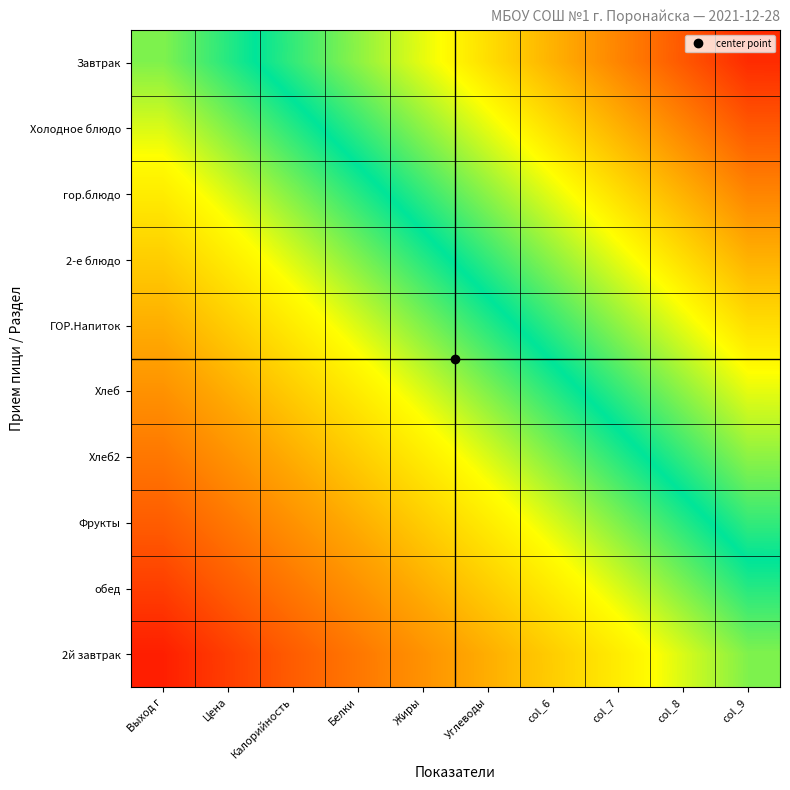

Reading left to right, transcribe all the data shown in this chart.

Завтрак: Выход г=0.0	Цена=0.1	Калорийность=0.2	Белки=0.3	Жиры=0.4	Углеводы=0.5	col_6=0.6	col_7=0.7	col_8=0.8	col_9=0.9
Холодное блюдо: Выход г=-0.1	Цена=0.0	Калорийность=0.1	Белки=0.2	Жиры=0.3	Углеводы=0.4	col_6=0.5	col_7=0.6	col_8=0.7	col_9=0.8
гор.блюдо: Выход г=-0.2	Цена=-0.1	Калорийность=0.0	Белки=0.1	Жиры=0.2	Углеводы=0.3	col_6=0.4	col_7=0.5	col_8=0.6	col_9=0.7
2-е блюдо: Выход г=-0.3	Цена=-0.2	Калорийность=-0.1	Белки=0.0	Жиры=0.1	Углеводы=0.2	col_6=0.3	col_7=0.4	col_8=0.5	col_9=0.6
ГОР.Напиток: Выход г=-0.4	Цена=-0.3	Калорийность=-0.2	Белки=-0.1	Жиры=0.0	Углеводы=0.1	col_6=0.2	col_7=0.3	col_8=0.4	col_9=0.5
Хлеб: Выход г=-0.5	Цена=-0.4	Калорийность=-0.3	Белки=-0.2	Жиры=-0.1	Углеводы=0.0	col_6=0.1	col_7=0.2	col_8=0.3	col_9=0.4
Хлеб2: Выход г=-0.6	Цена=-0.5	Калорийность=-0.4	Белки=-0.3	Жиры=-0.2	Углеводы=-0.1	col_6=0.0	col_7=0.1	col_8=0.2	col_9=0.3
Фрукты: Выход г=-0.7	Цена=-0.6	Калорийность=-0.5	Белки=-0.4	Жиры=-0.3	Углеводы=-0.2	col_6=-0.1	col_7=0.0	col_8=0.1	col_9=0.2
обед: Выход г=-0.8	Цена=-0.7	Калорийность=-0.6	Белки=-0.5	Жиры=-0.4	Углеводы=-0.3	col_6=-0.2	col_7=-0.1	col_8=0.0	col_9=0.1
2й завтрак: Выход г=-0.9	Цена=-0.8	Калорийность=-0.7	Белки=-0.6	Жиры=-0.5	Углеводы=-0.4	col_6=-0.3	col_7=-0.2	col_8=-0.1	col_9=0.0